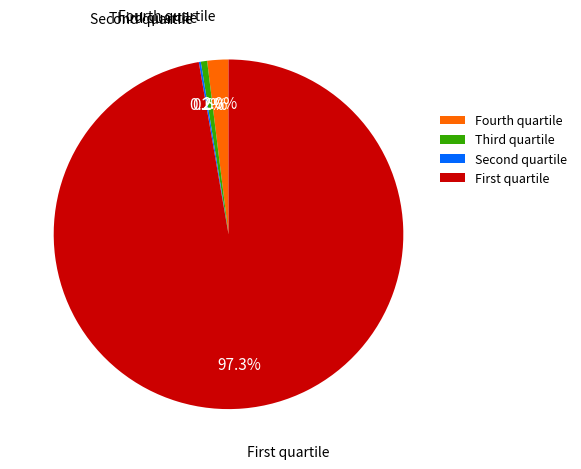

To the nearest percent, what is the difference between the largest and smallest slice percentages?

97%